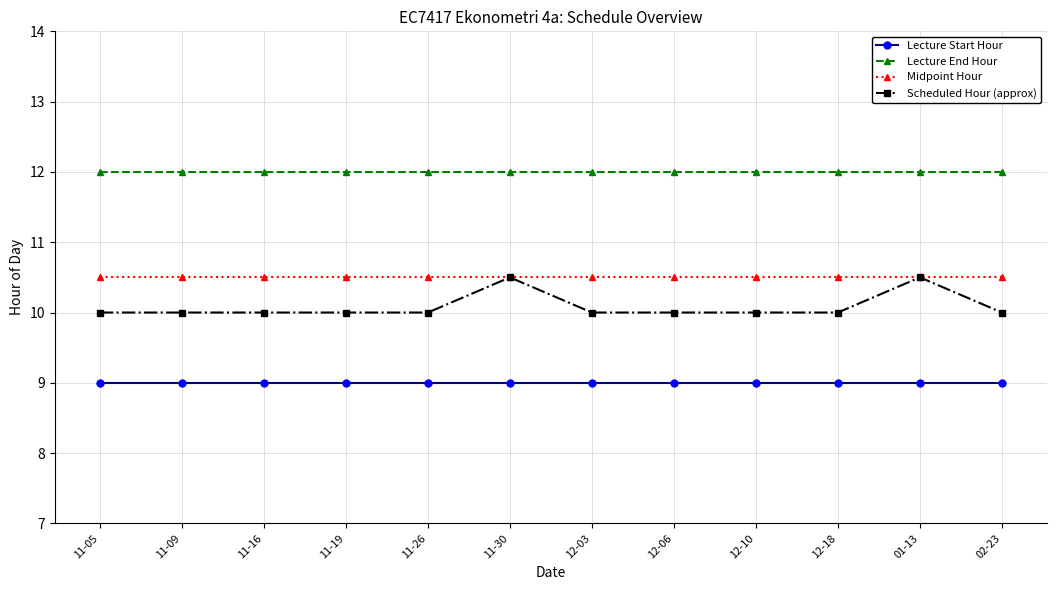

At 11-26, list the series in order from largest to smallest.

Lecture End Hour, Midpoint Hour, Scheduled Hour (approx), Lecture Start Hour